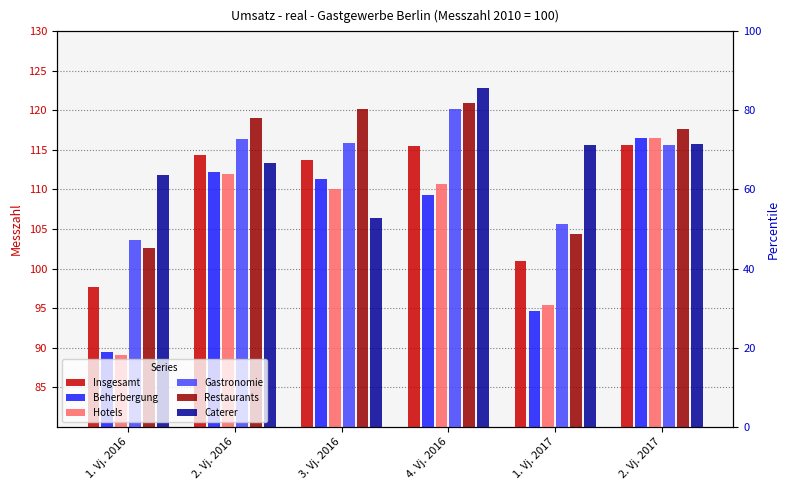

Which series has the largest total across all categories?

Caterer